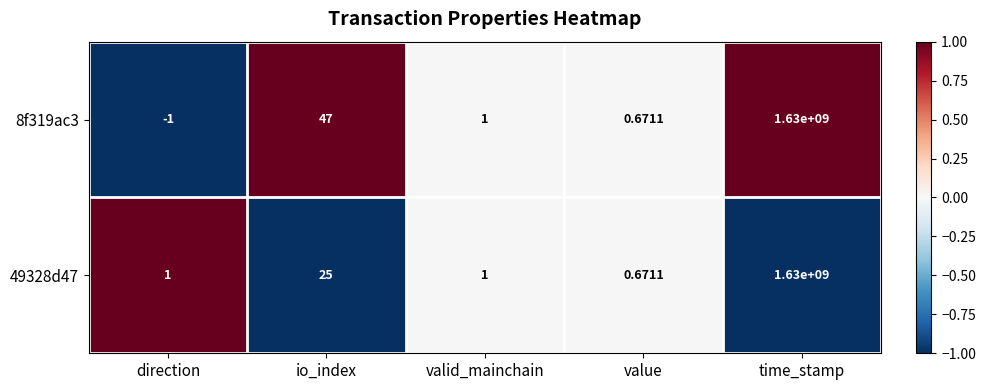

How many categories are shown in the chart?

5